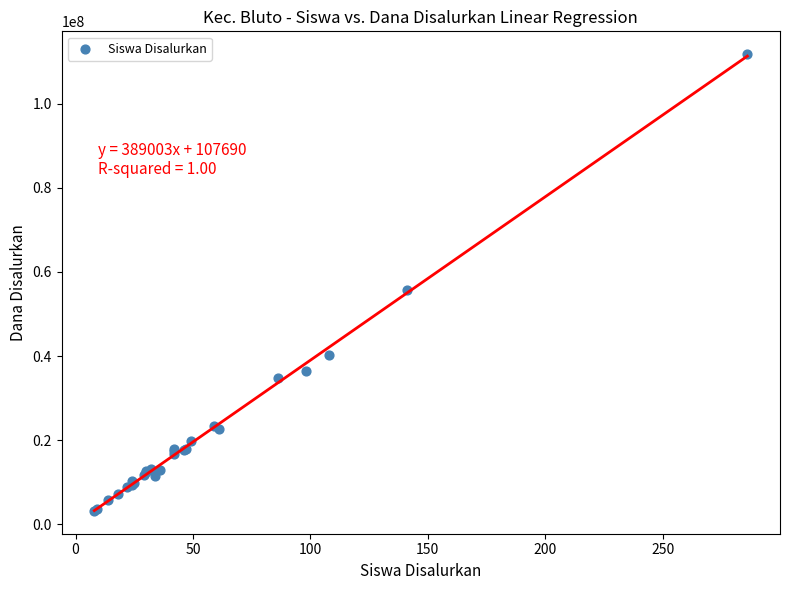

What Y value in the scatter plot is closest to 57487500?

55800000